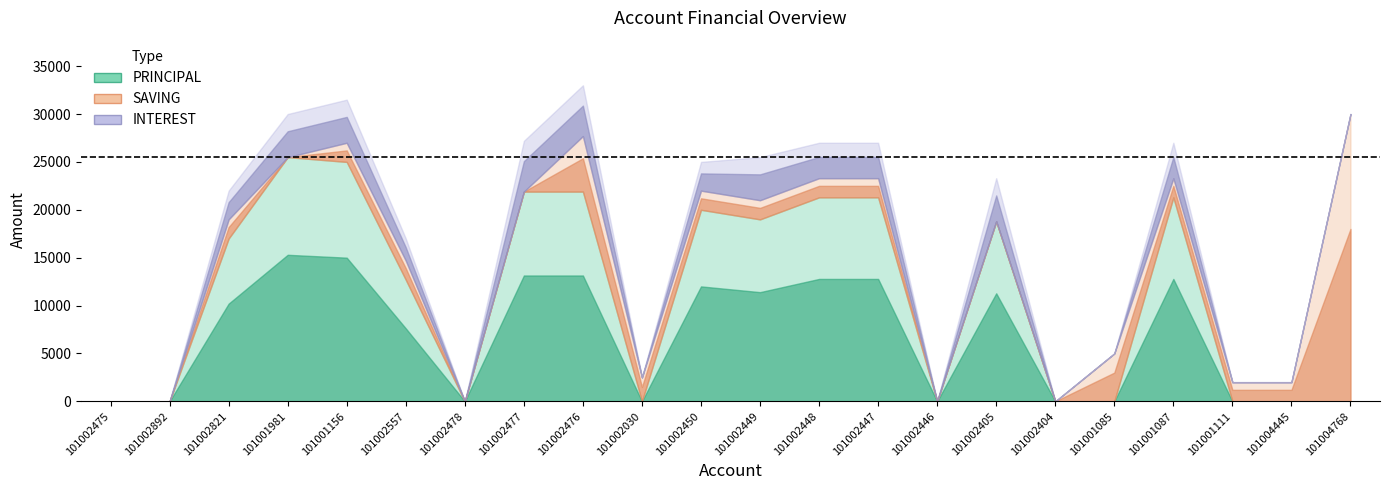

What is the value of the SAVING point at the 9th from the left?

5800